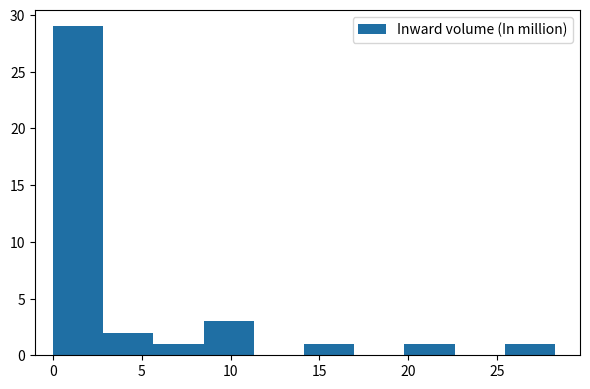

Reading left to right, list every bar in this chart as the range it spans on the x-axis followed by its height. Neither the bar edges nor the heights are printed on the chart, so give them approximately, as read against the axes.

0.0 to 3.0: 29
3.0 to 5.5: 2
5.5 to 8.5: 1
8.5 to 11.5: 3
11.5 to 14.0: 0
14.0 to 17.0: 1
17.0 to 20.0: 0
20.0 to 22.5: 1
22.5 to 25.5: 0
25.5 to 28.0: 1